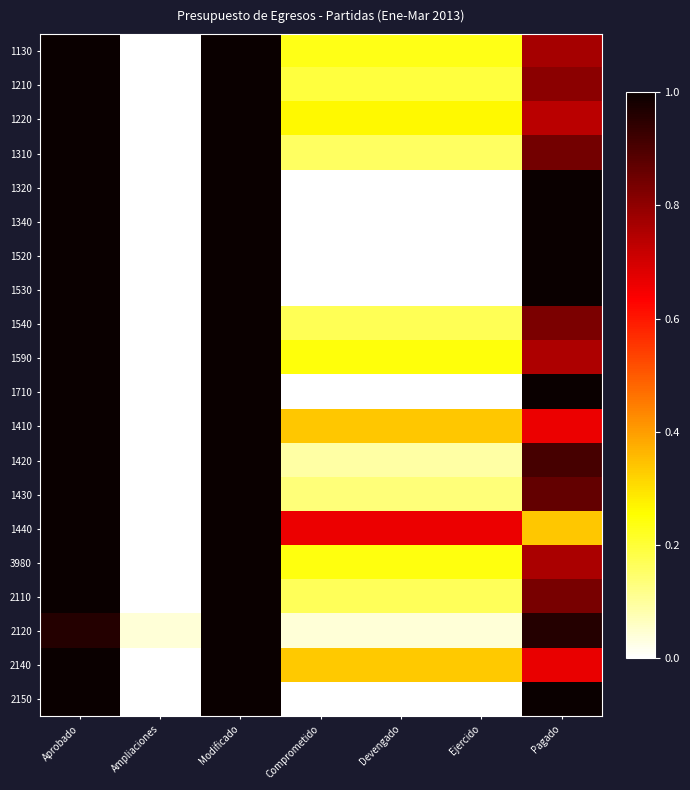

Which has a higher value, Ampliaciones or Comprometido?

Comprometido